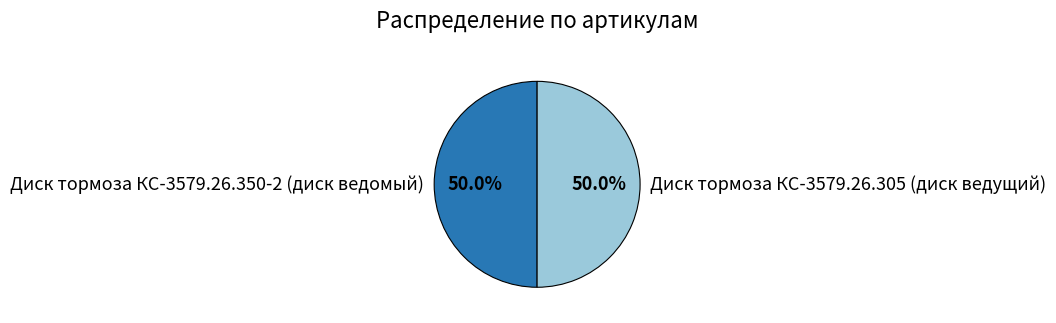

How many slices are in this pie chart?

2